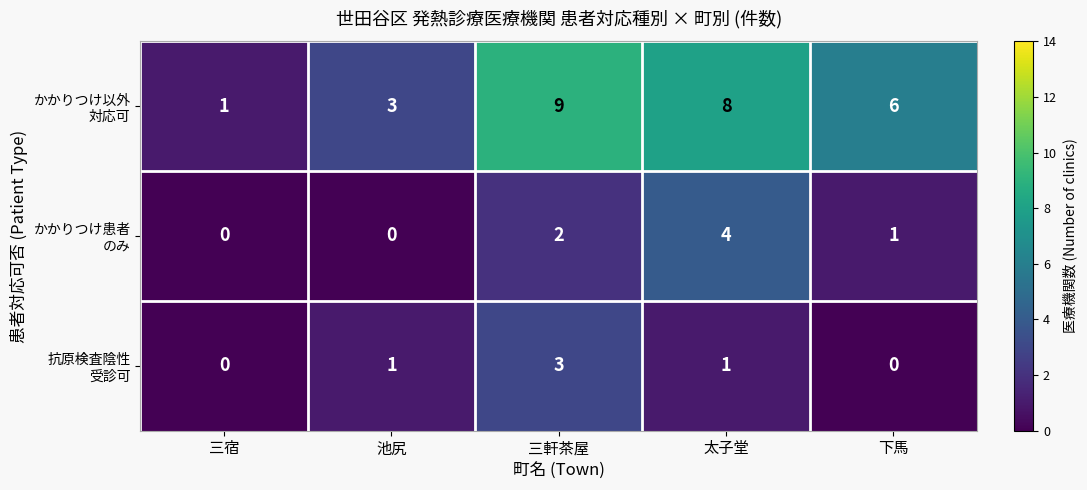

What is the greatest value displayed?

9